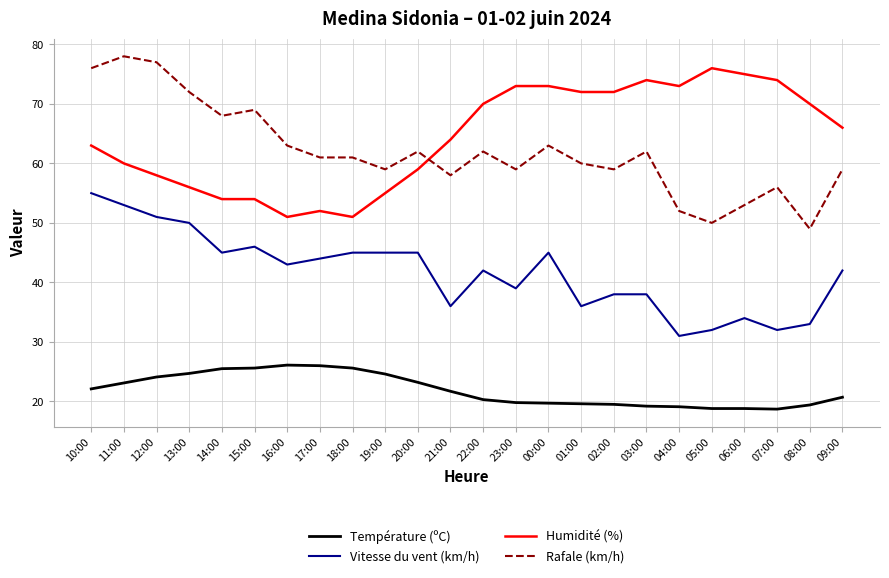

Rank the series at 06:00 from highest to lowest value.

Humidité (%), Rafale (km/h), Vitesse du vent (km/h), Température (ºC)